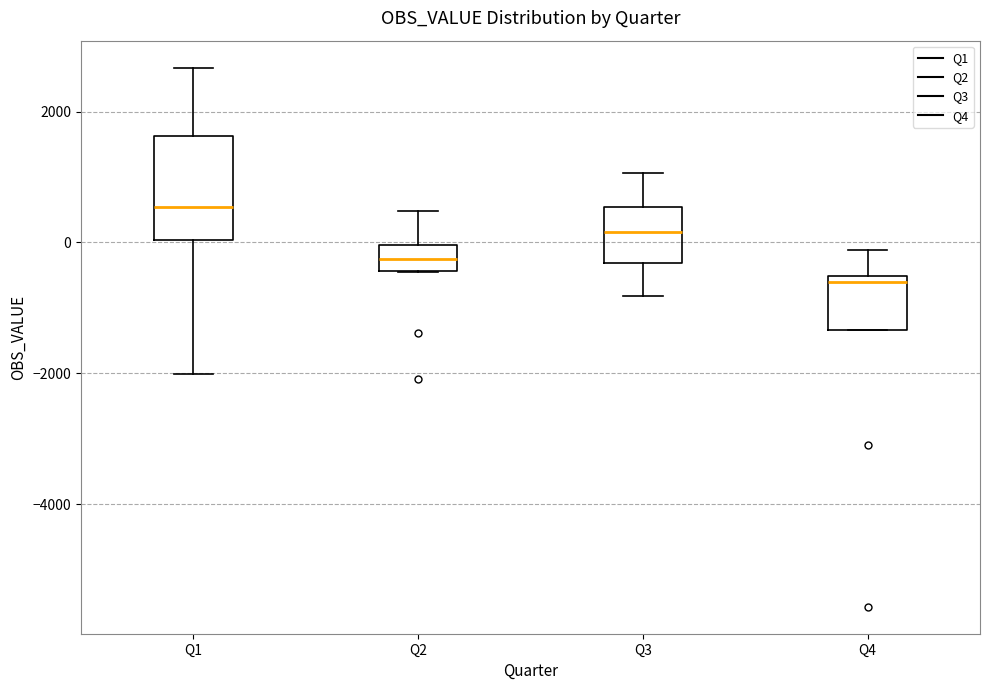

Reading left to right, read every box against the y-axis: the position of its median line, the range the box covers, and the ends of its whiskers. The values are not printed on the chart, so give them approximately, as read against the axis.

Q1: median 600, box 0 to 1600, whiskers -2000 to 2600
Q2: median -200, box -400 to 0, whiskers -400 to 400
Q3: median 200, box -400 to 600, whiskers -800 to 1000
Q4: median -600 (just below the box's upper edge), box -1400 to -600, whiskers -1400 to -200